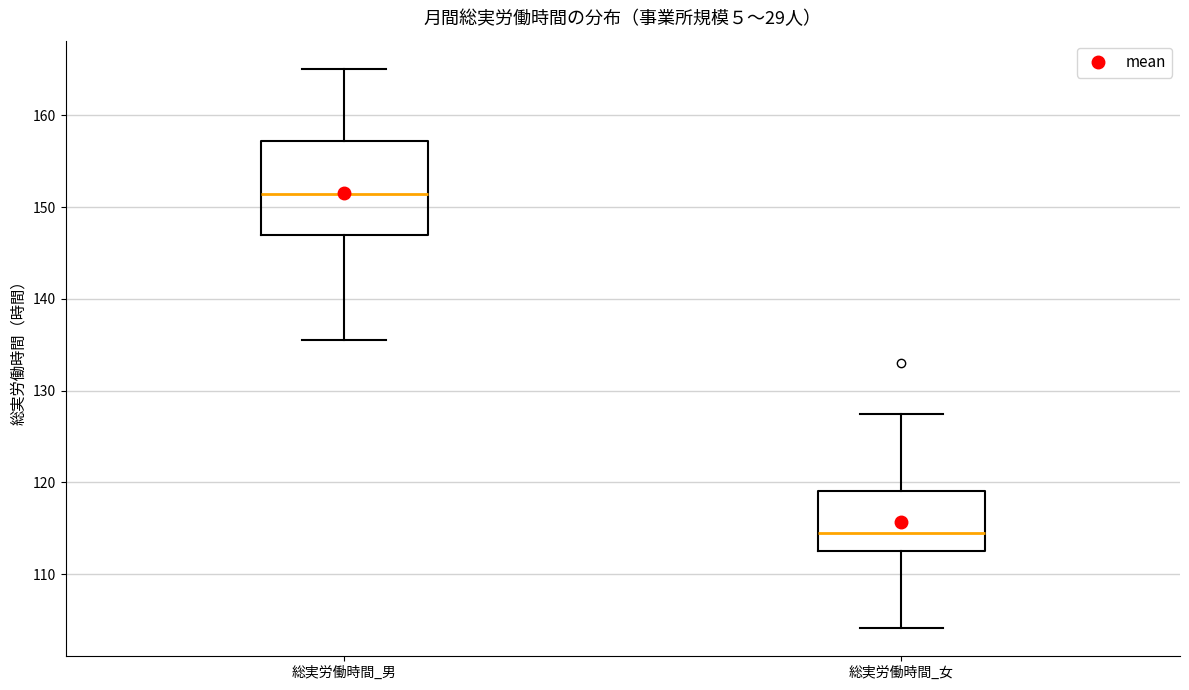

Reading left to right, read every box against the y-axis: the position of its median line, the range the box covers, and the ends of its whiskers. The values are not printed on the chart, so give them approximately, as read against the axis.

総実労働時間_男: median 151, box 147 to 157, whiskers 136 to 165
総実労働時間_女: median 114, box 112 to 119, whiskers 104 to 127